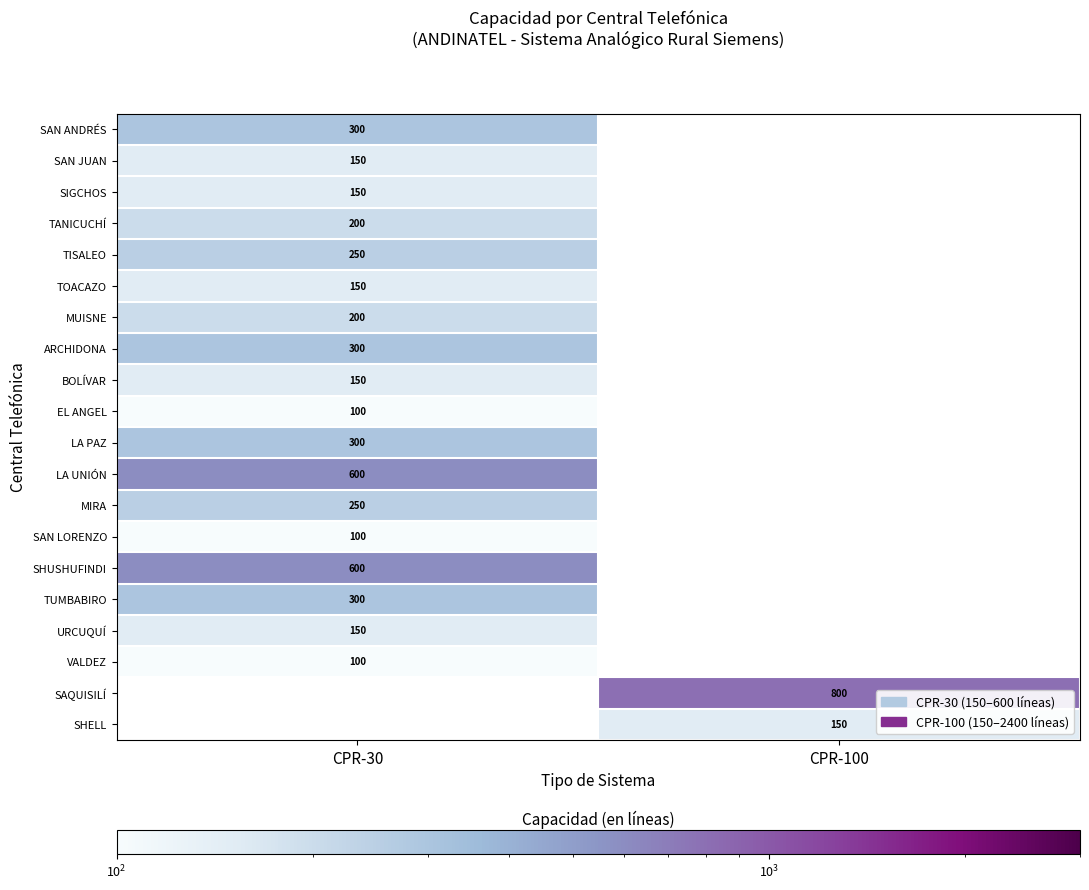

Count the number of data series in this chart.

20